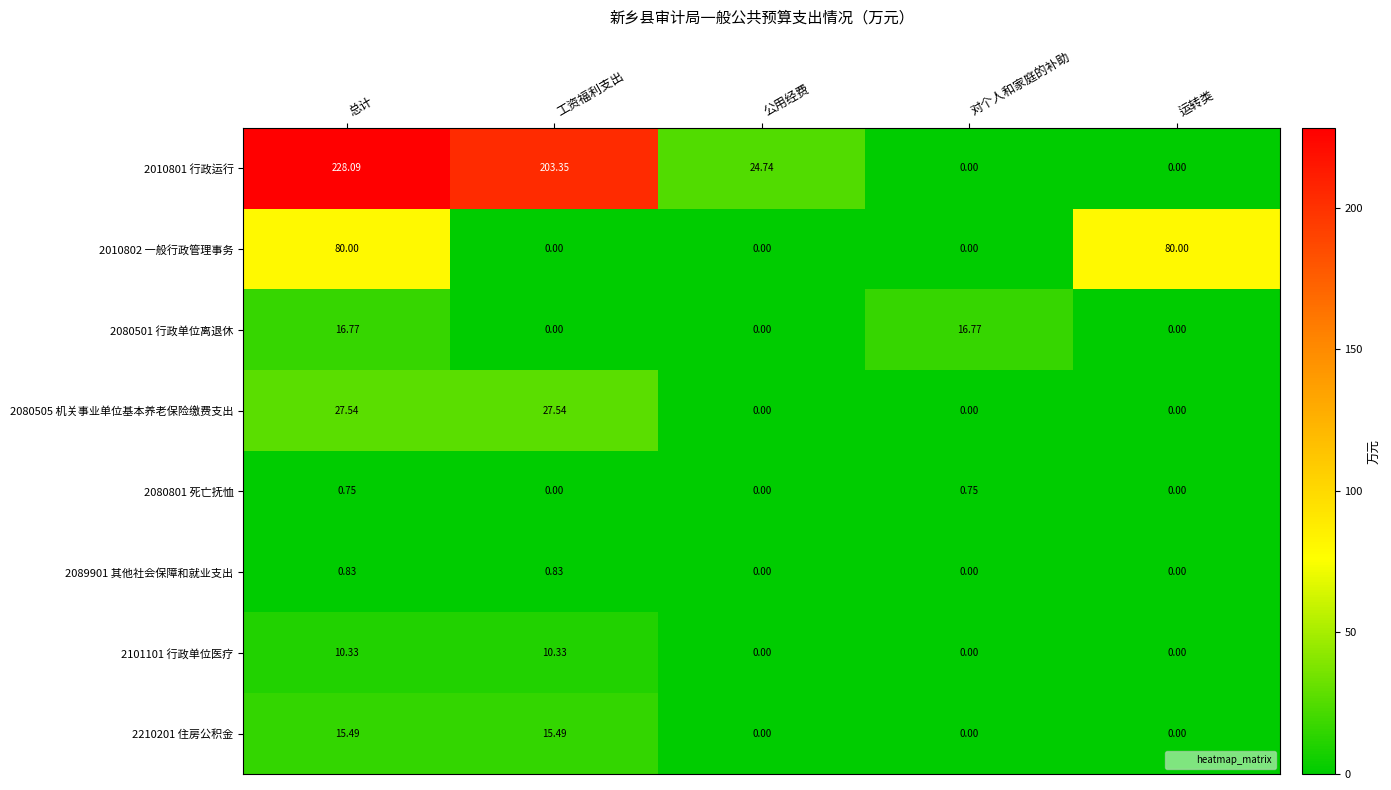

Is the value of 2010802 一般行政管理事务 at 总计 greater than the value of 2080501 行政单位离退休 at 总计?

Yes